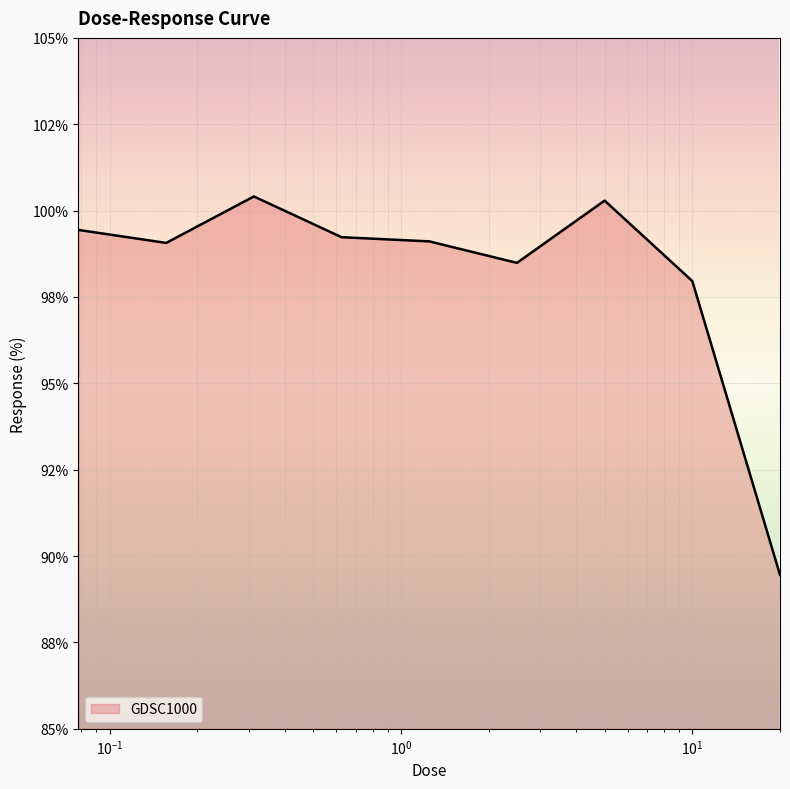

Does the chart have visible grid lines?

Yes